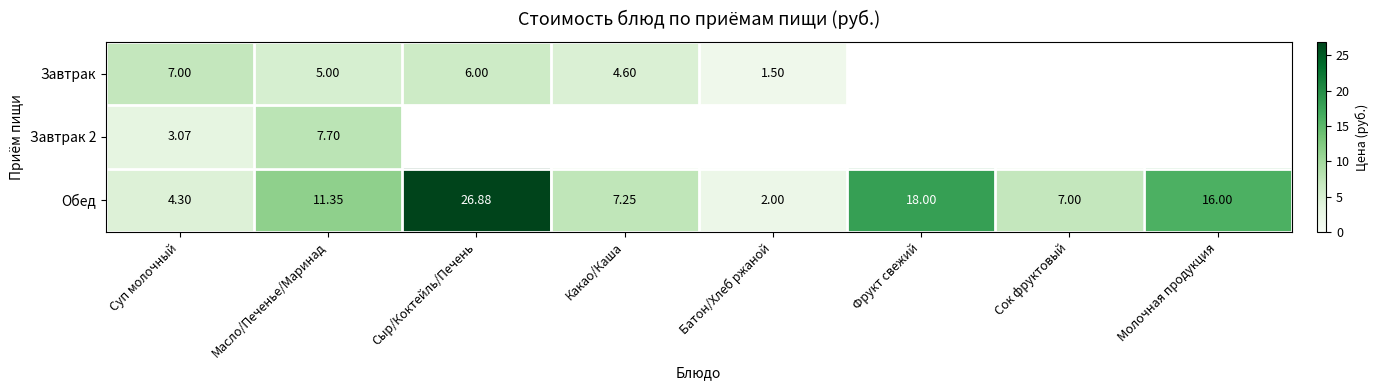

What is the difference between the Обед values at Сок фруктовый and Батон/Хлеб ржаной?

5.0